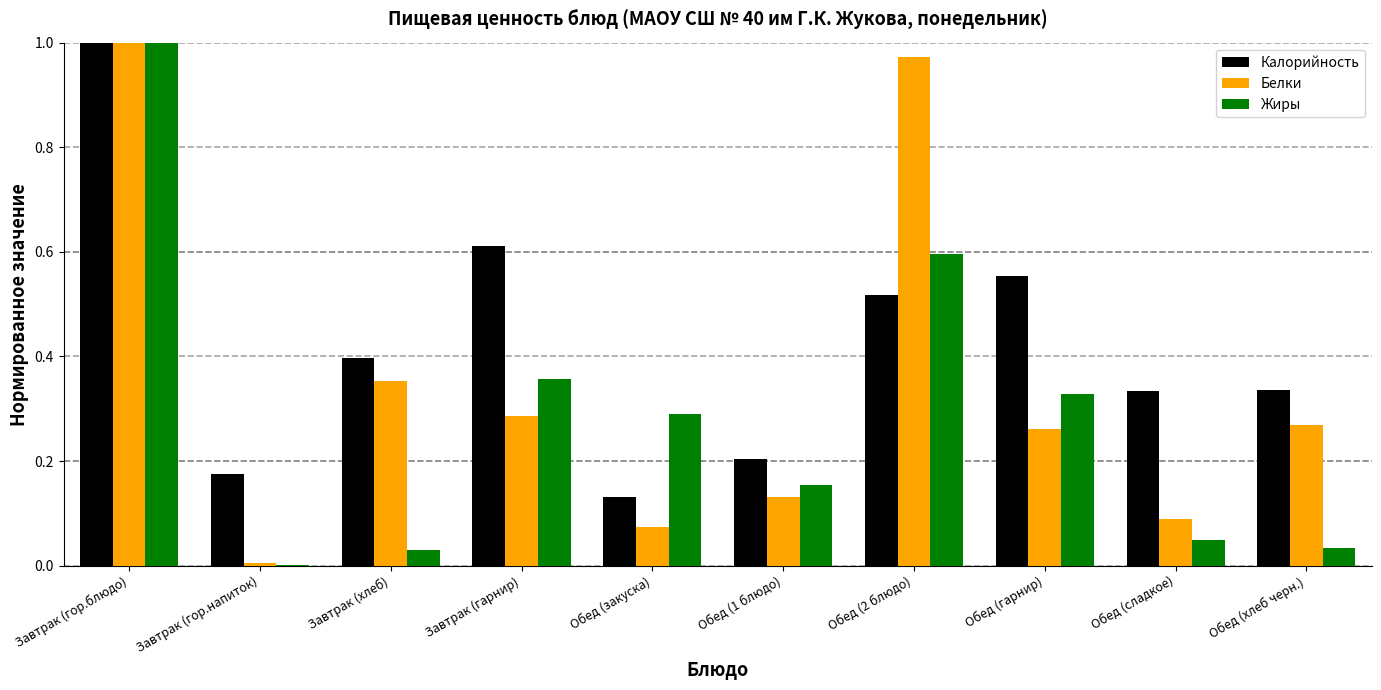

Which series changed the most between Завтрак (хлеб) and Завтрак (гарнир)?

Жиры